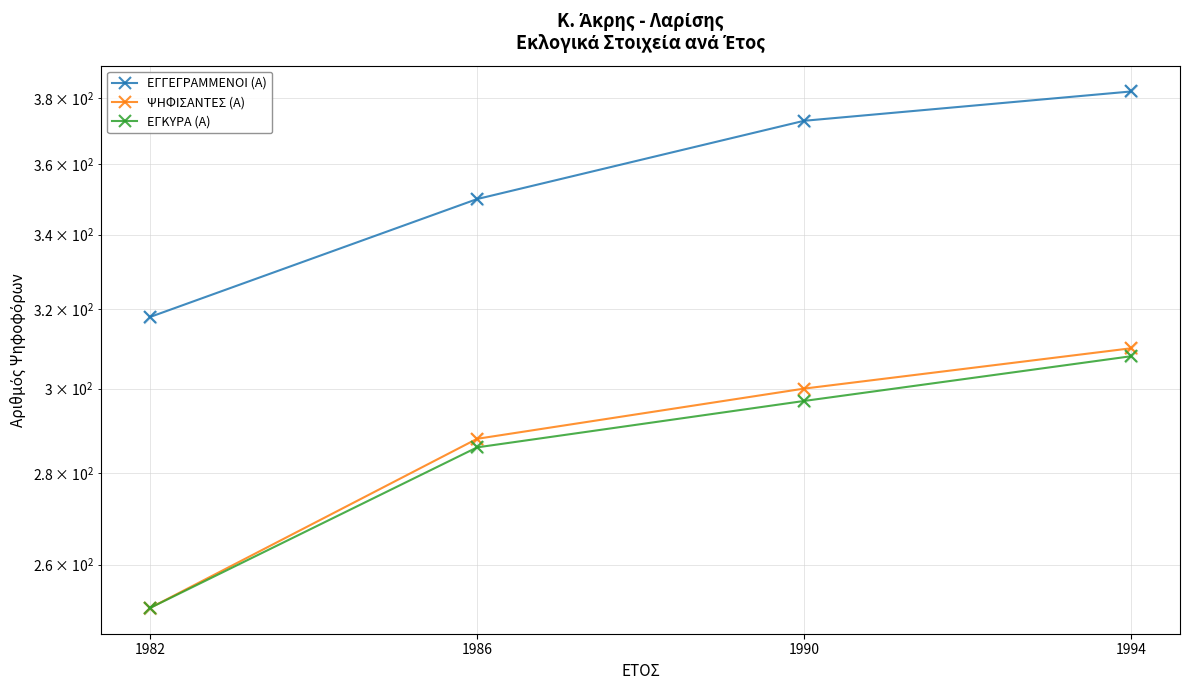

What is the total value across all series at 1990?

970